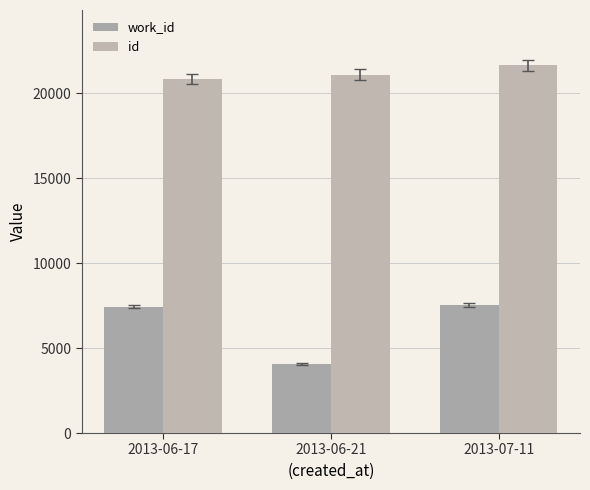

What is the greatest value displayed?

21656